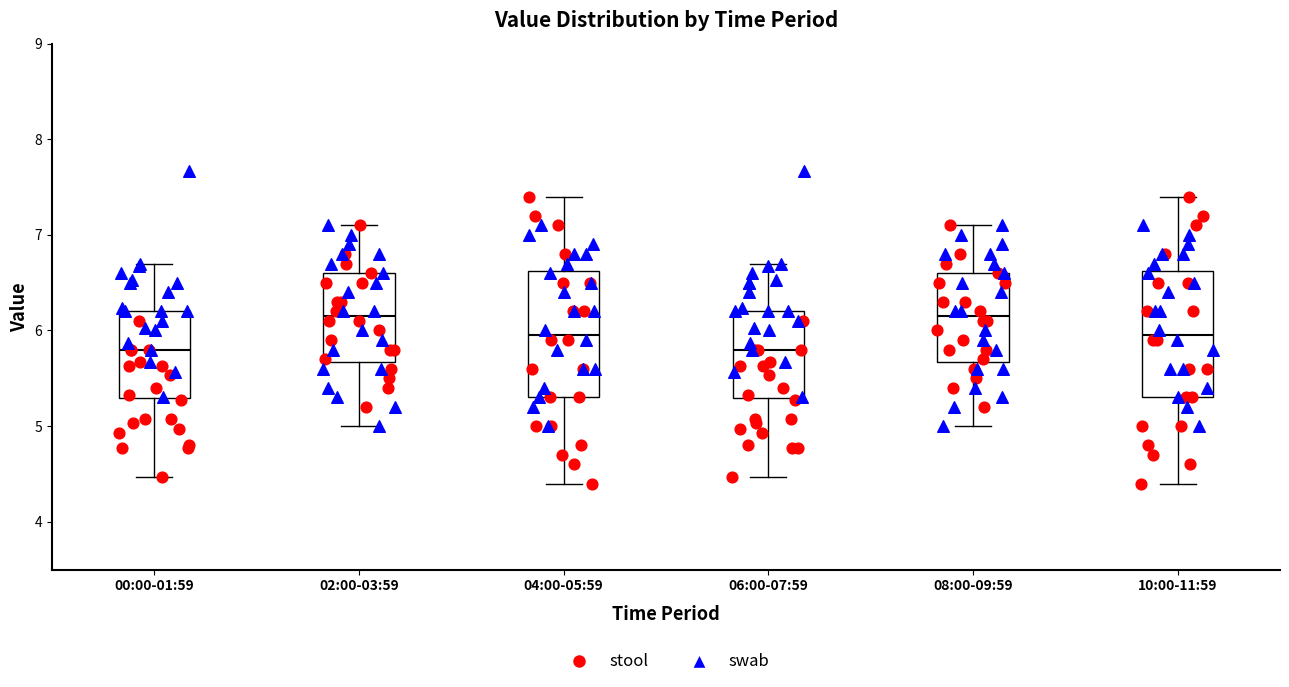

Reading left to right, read every box against the y-axis: the position of its median line, the range the box covers, and the ends of its whiskers. The values are not printed on the chart, so give them approximately, as read against the axis.

00:00-01:59: median 5.8, box 5.3 to 6.2, whiskers 4.5 to 6.7
02:00-03:59: median 6.2, box 5.7 to 6.6, whiskers 5.0 to 7.1
04:00-05:59: median 6.0, box 5.3 to 6.6, whiskers 4.4 to 7.4
06:00-07:59: median 5.8, box 5.3 to 6.2, whiskers 4.5 to 6.7
08:00-09:59: median 6.2, box 5.7 to 6.6, whiskers 5.0 to 7.1
10:00-11:59: median 6.0, box 5.3 to 6.6, whiskers 4.4 to 7.4